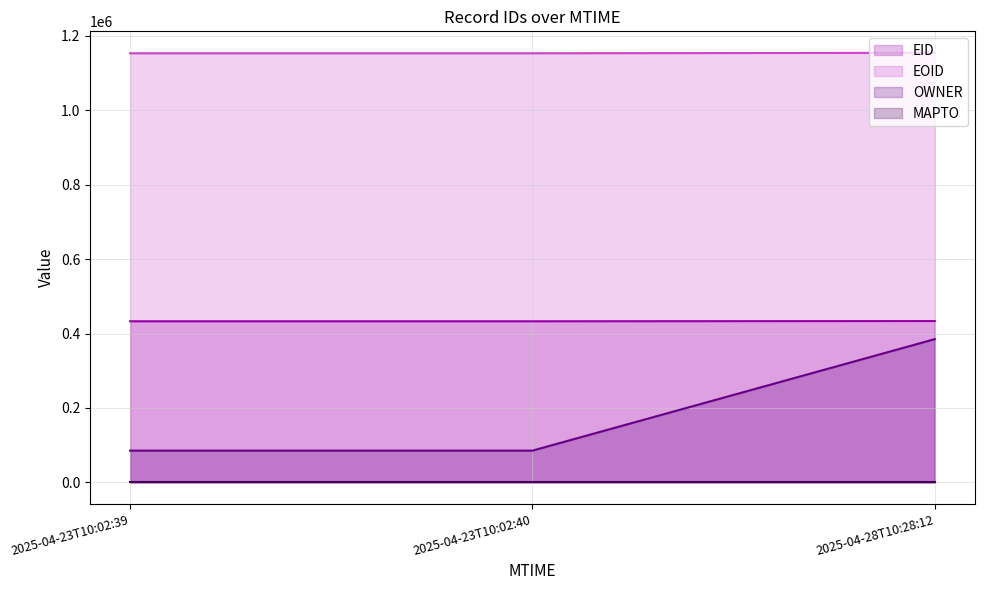

The value of OWNER at 2025-04-23T10:02:40 is 139611. True or false?

False